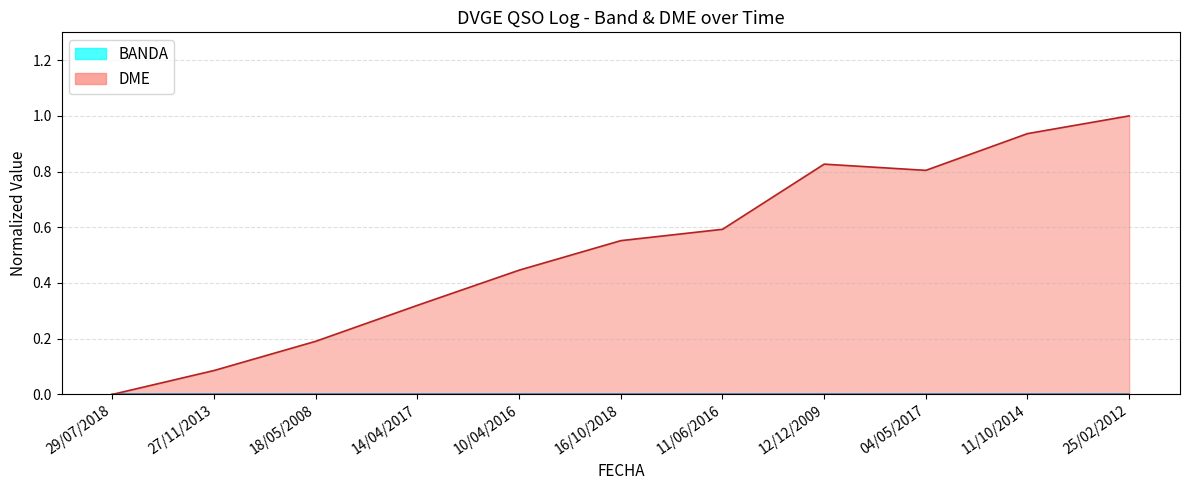

Which label corresponds to the largest value in the chart?

25/02/2012